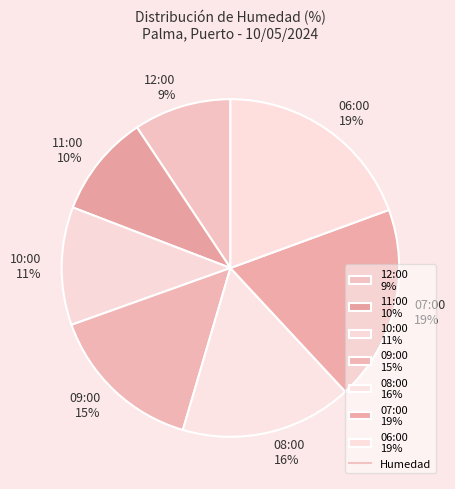

To the nearest percent, what portion does 07:00 represent?

19%